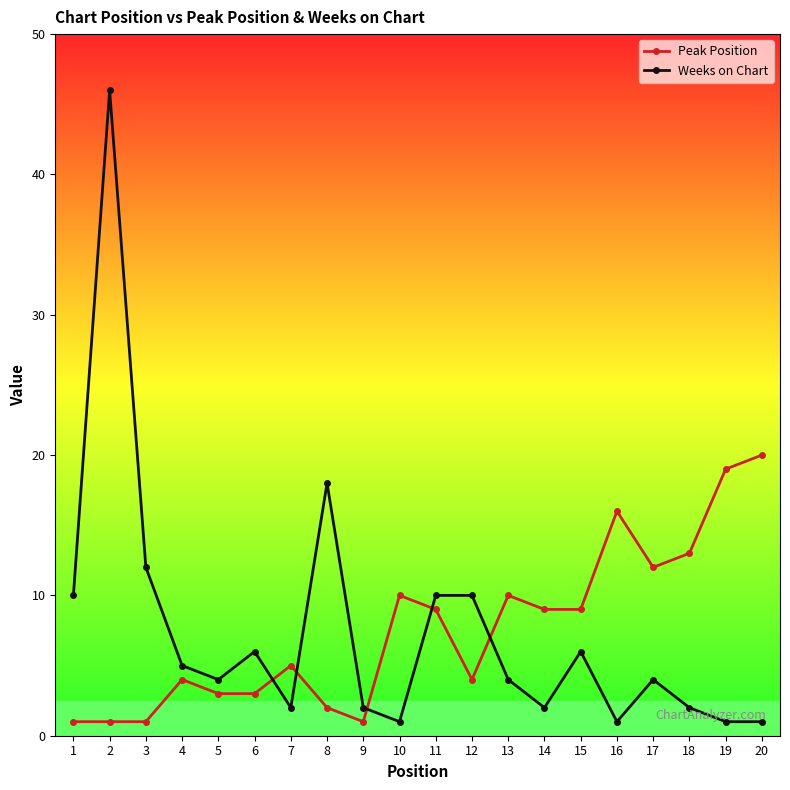

At which label is Weeks on Chart closest to 23?

8